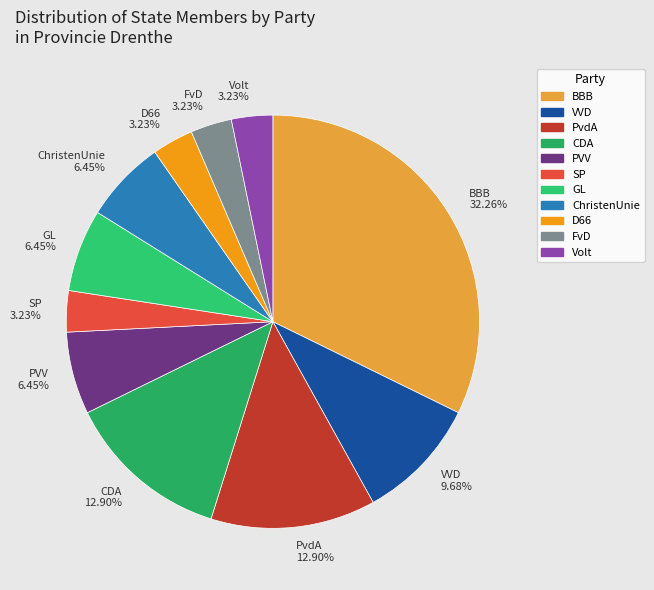

Does any single category account for the majority?

No